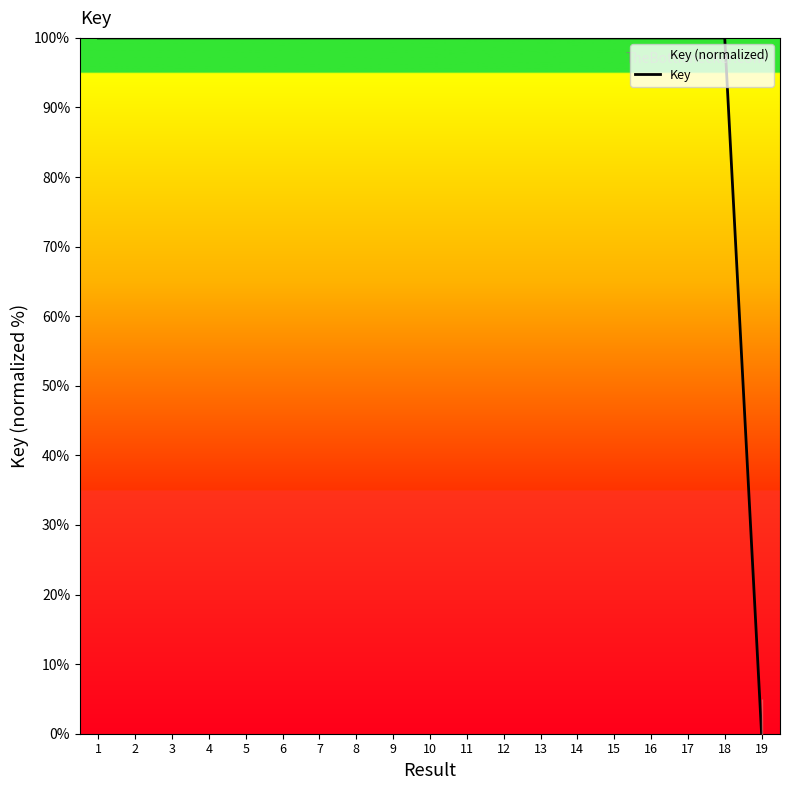

Reading left to right, list all the values displayed in this chart.

100.0	100.0	100.0	100.0	100.0	100.0	100.0	100.0	100.0	100.0	100.0	100.0	100.0	100.0	100.0	100.0	100.0	100.0	0.0